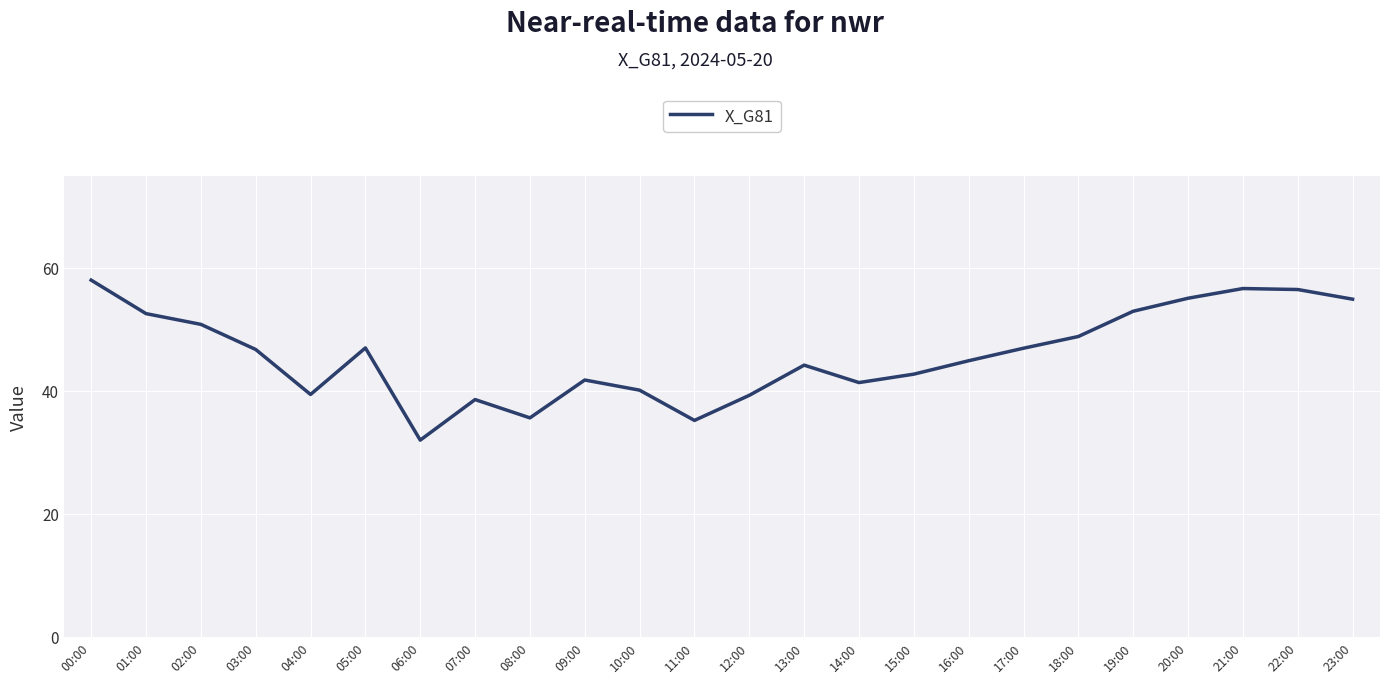

What is the greatest value displayed?

58.0